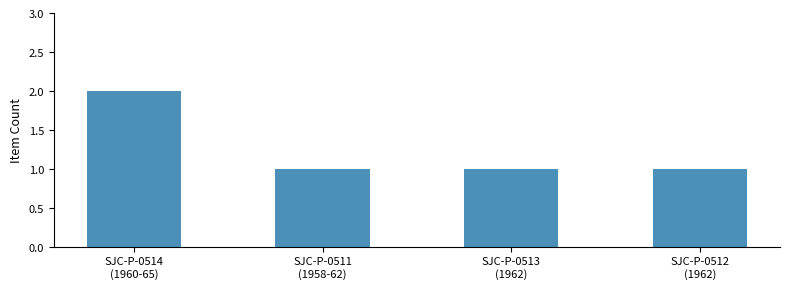

What position from the right is SJC-P-0513
(1962)?

2